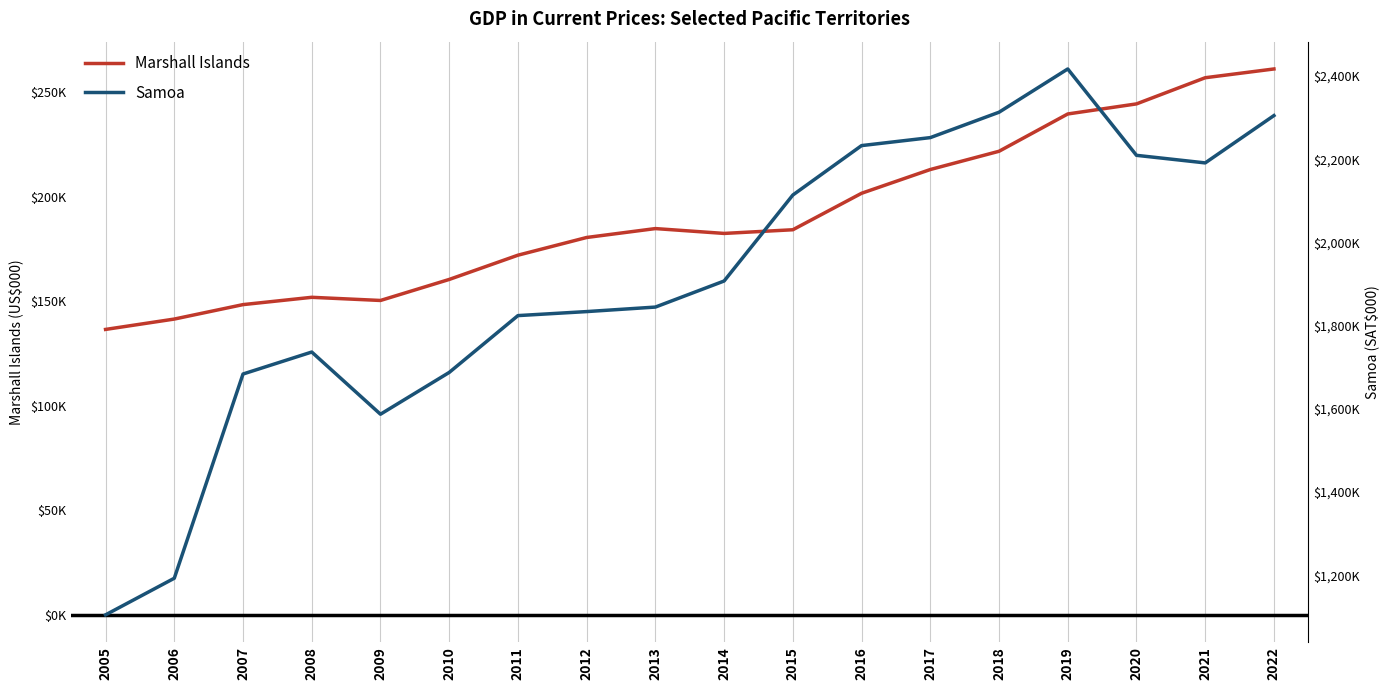

What is the average value of the Marshall Islands series?

190683